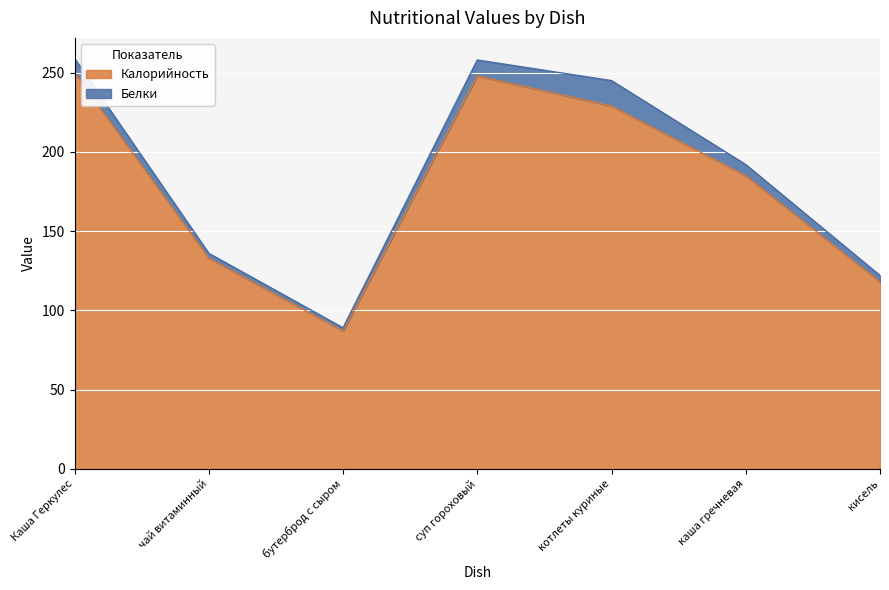

List the labels in order of value, largest first.

Каша Геркулес, суп гороховый, котлеты куриные, каша гречневая, чай витаминный, кисель, бутерброд с сыром